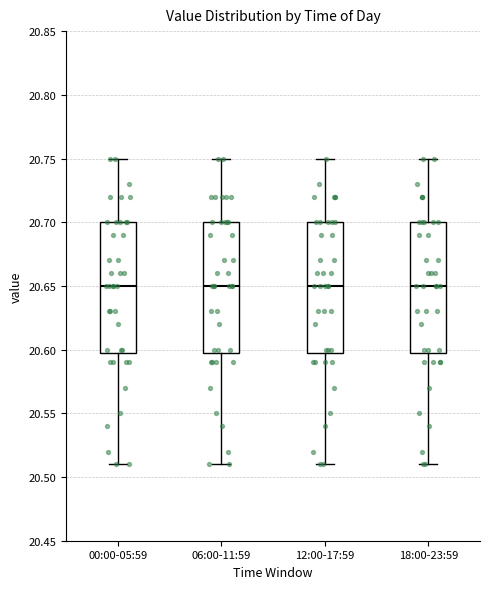

Where is the upper edge of the box for 00:00-05:59 on the y-axis? The values are not printed on the chart, so give them approximately, as read against the axis.

20.70